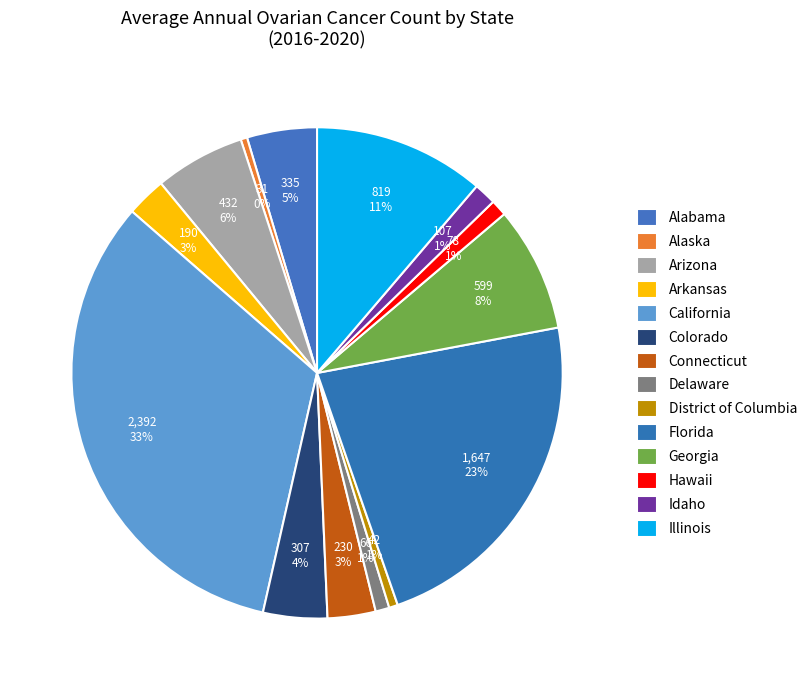

Count the number of slices in the pie.

14